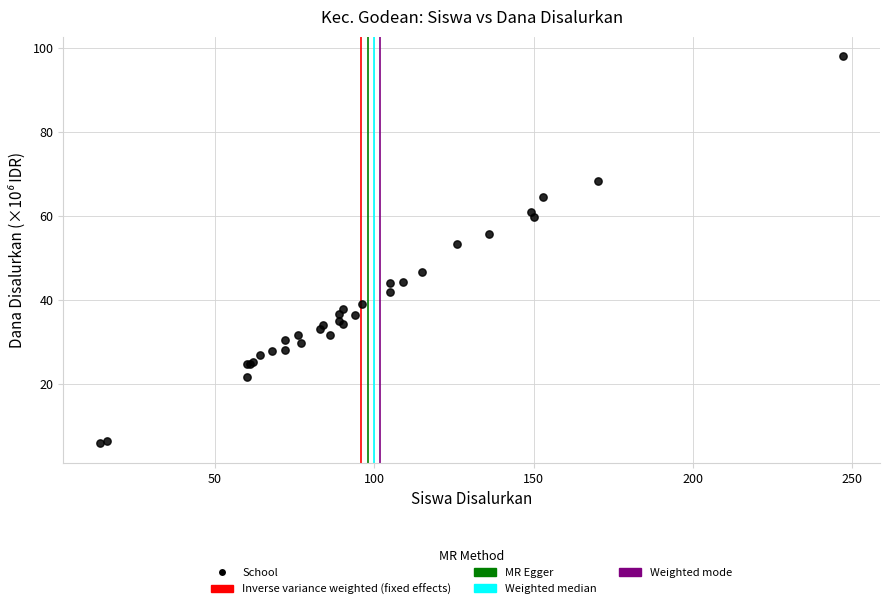

What Y value in the scatter plot is closest to 51?

53.3